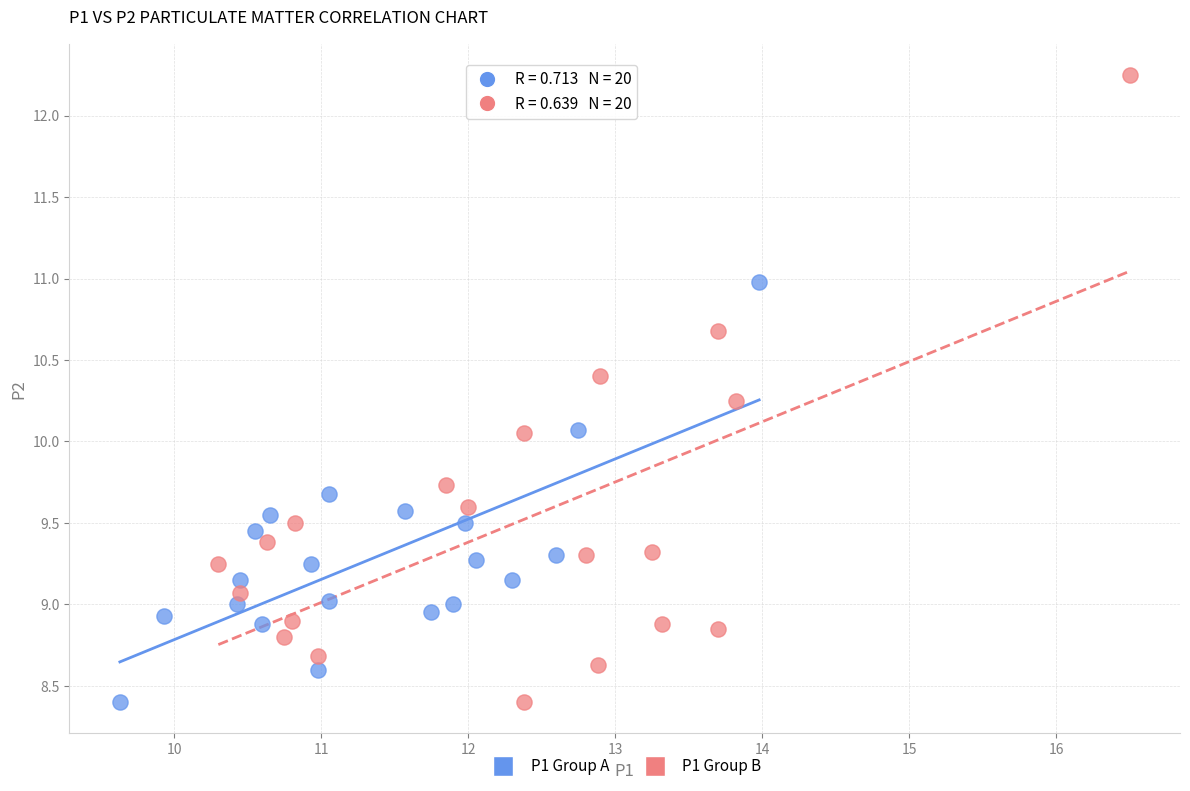

Which series has the largest Y range (max minus min)?

P1 Group B